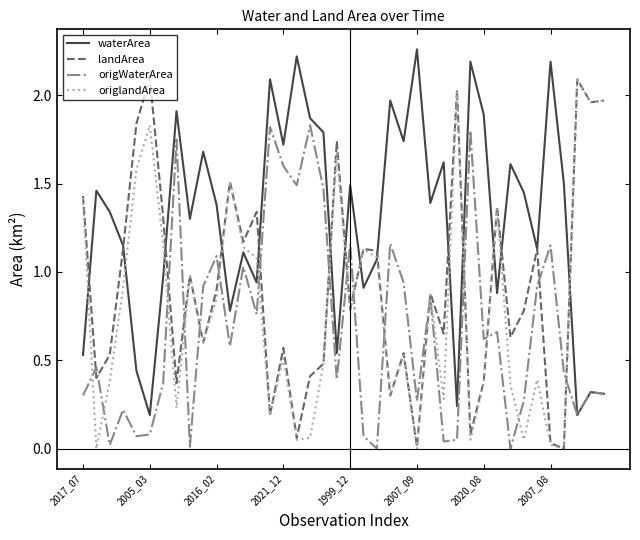

Rank the series by their average value, from lowest to highest.

origWaterArea, origlandArea, landArea, waterArea